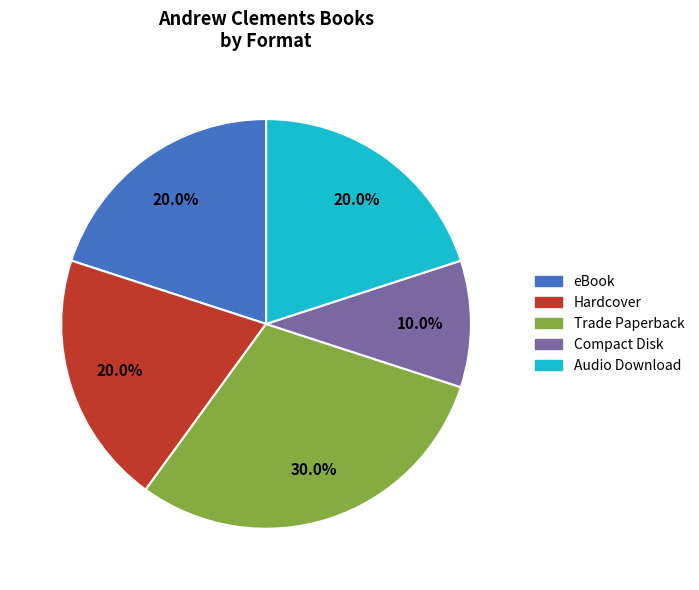

Does any single category account for the majority?

No